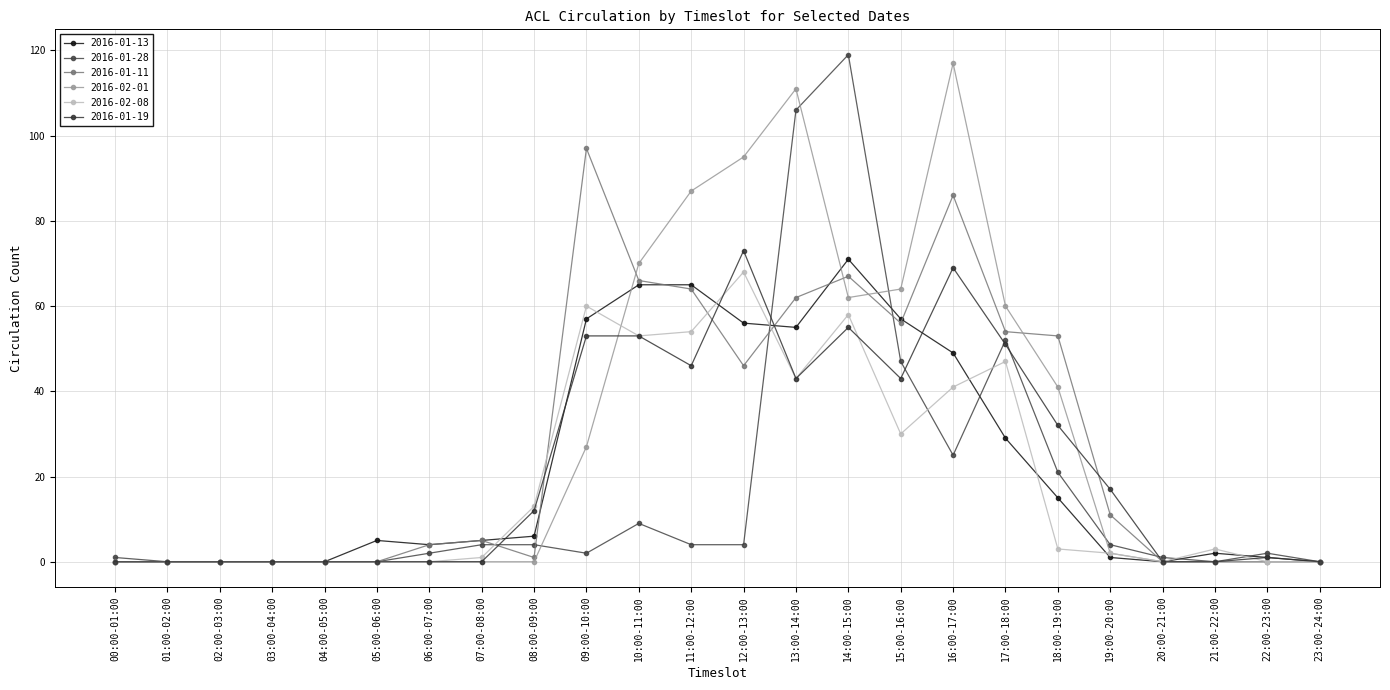

The 2016-01-13 series shows 77 at 16:00-17:00. True or false?

False